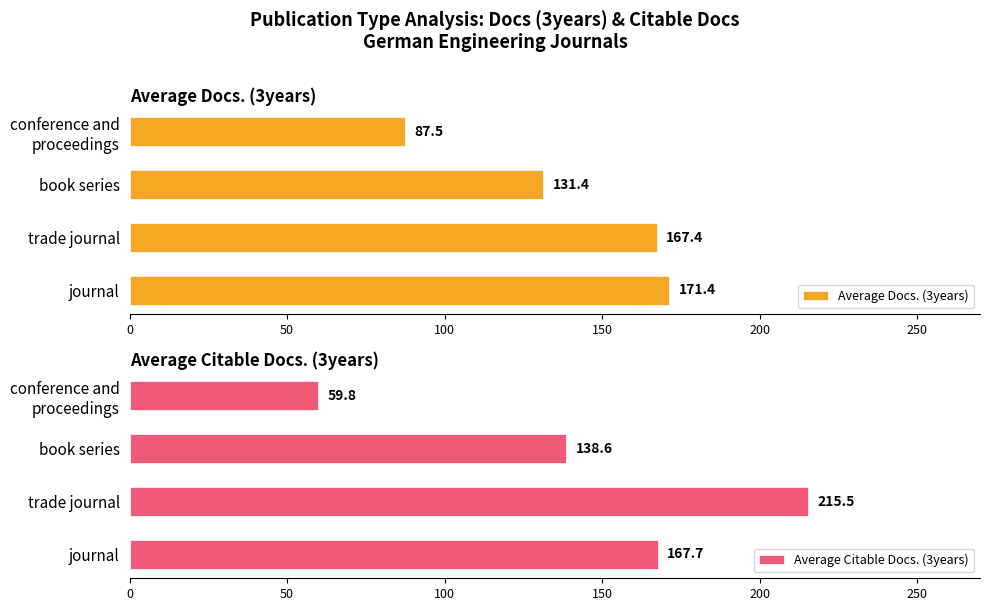

Reading left to right, transcribe all the data shown in this chart.

Average Docs. (3years): 171.4	167.4	131.4	87.5
Average Citable Docs. (3years): 167.7	215.5	138.6	59.8